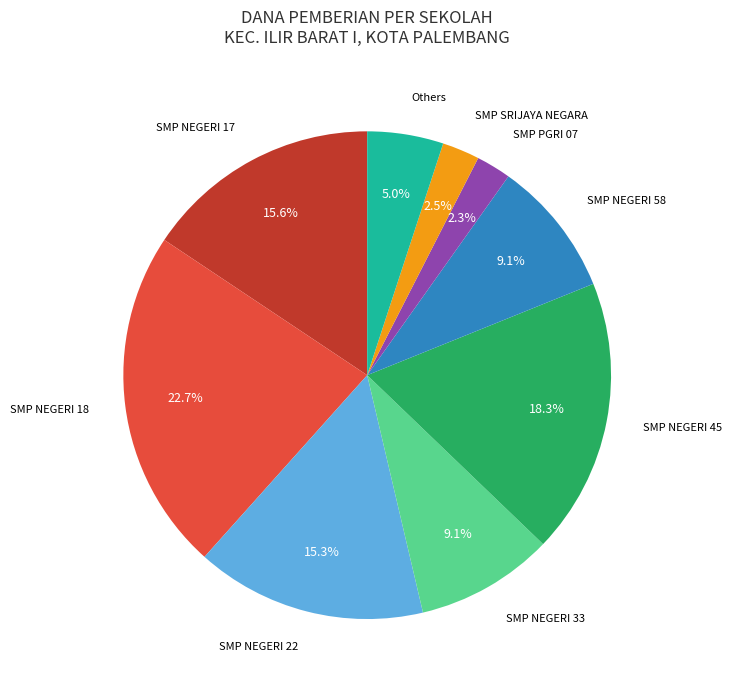

Combined, what portion of the pie is SMP NEGERI 17 and SMP SRIJAYA NEGARA?

18.1%